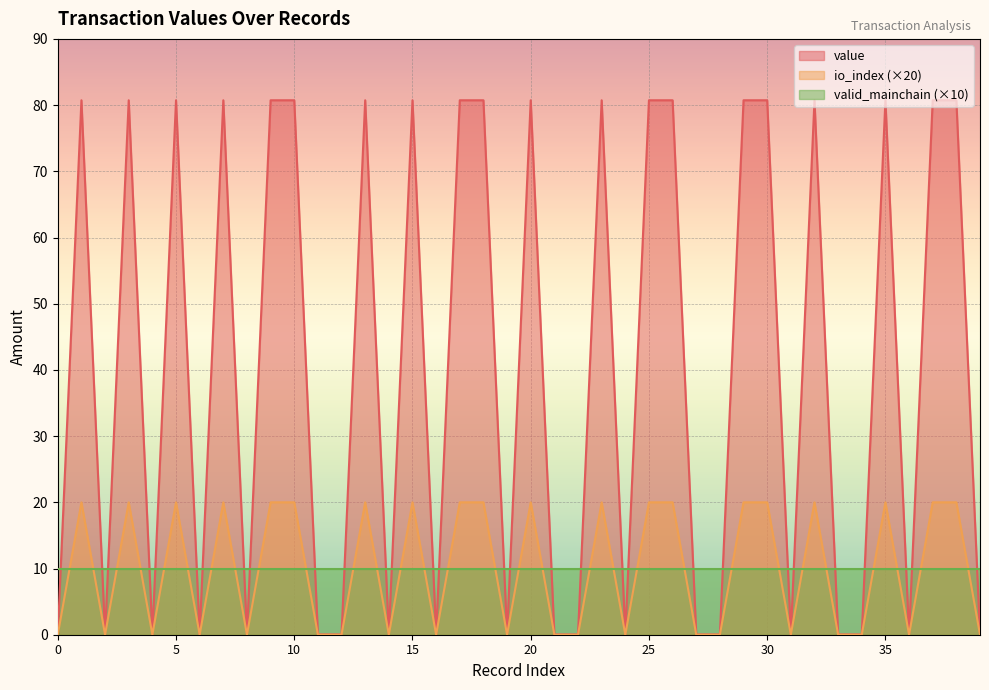

At which category does io_index reach its first local peak?

1